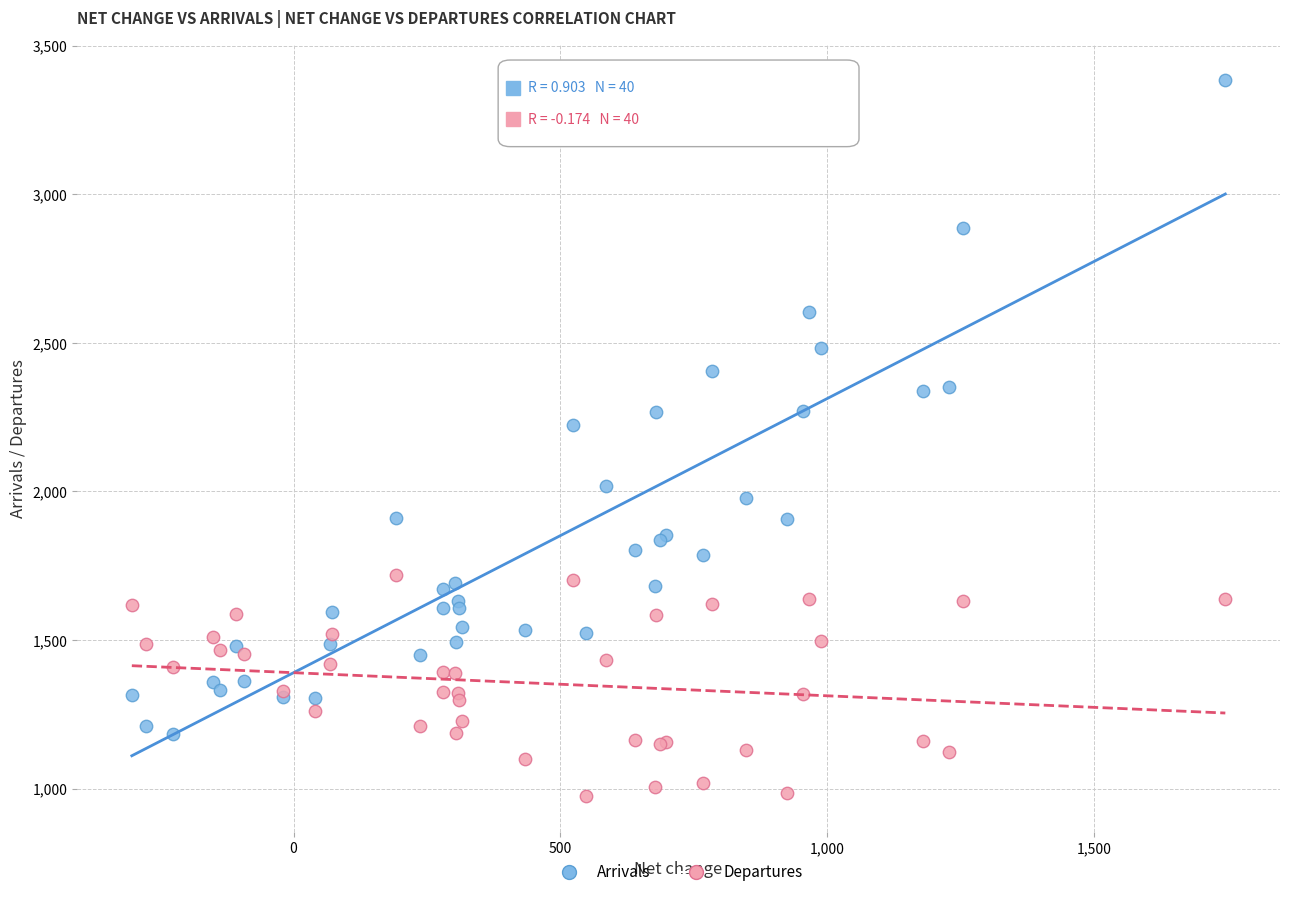

Across all series, what Y value is closest to 2180?

2225